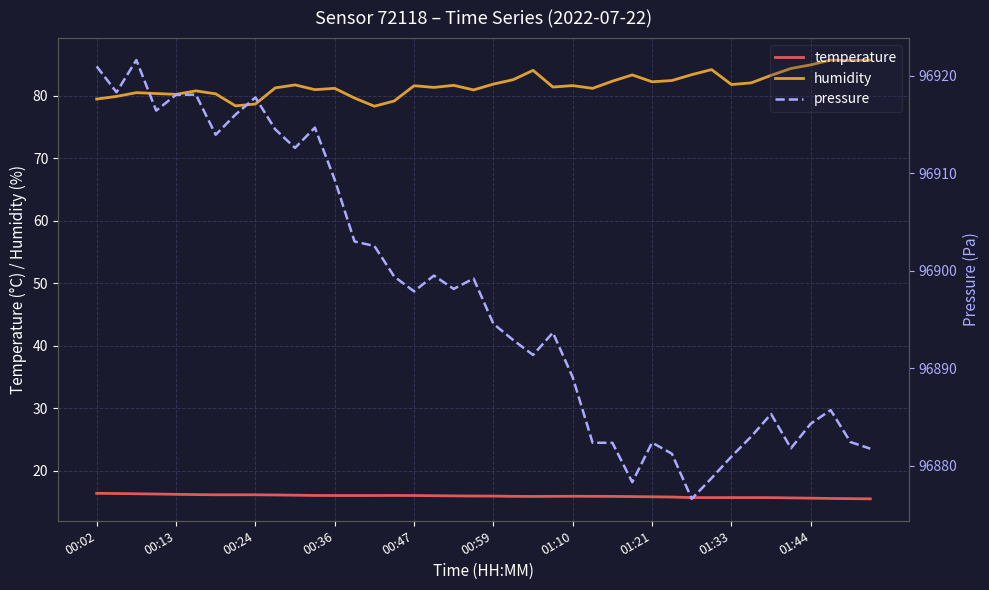

The humidity series shows 17.9 at 01:21. True or false?

False